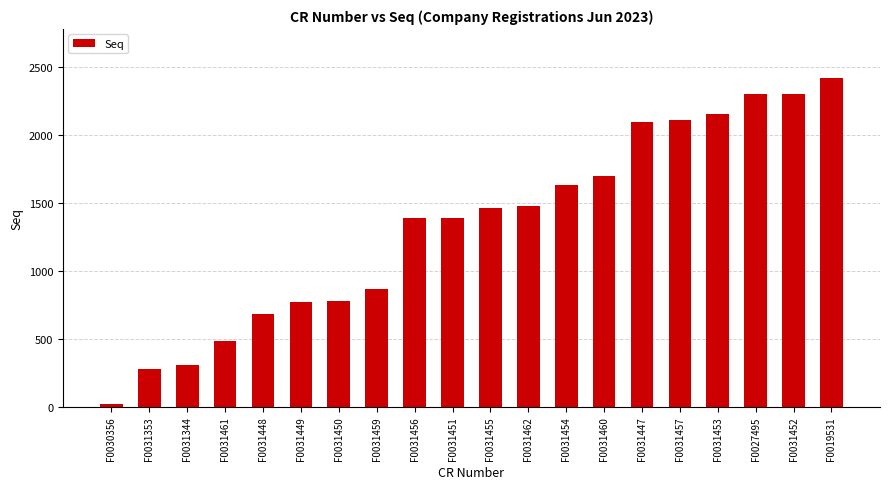

Which category has the lowest value across all series?

F0030356